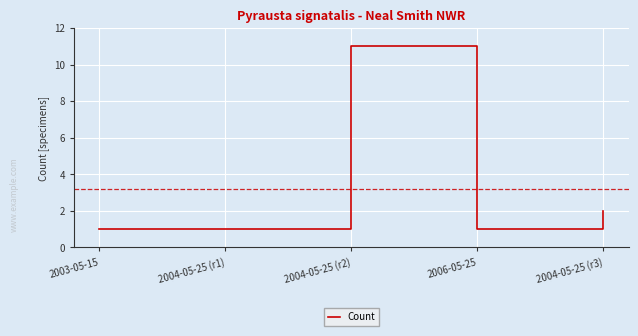

Approximately how many times larger is the value at 2004-05-25 (r1) compared to 2003-05-15?

1.0